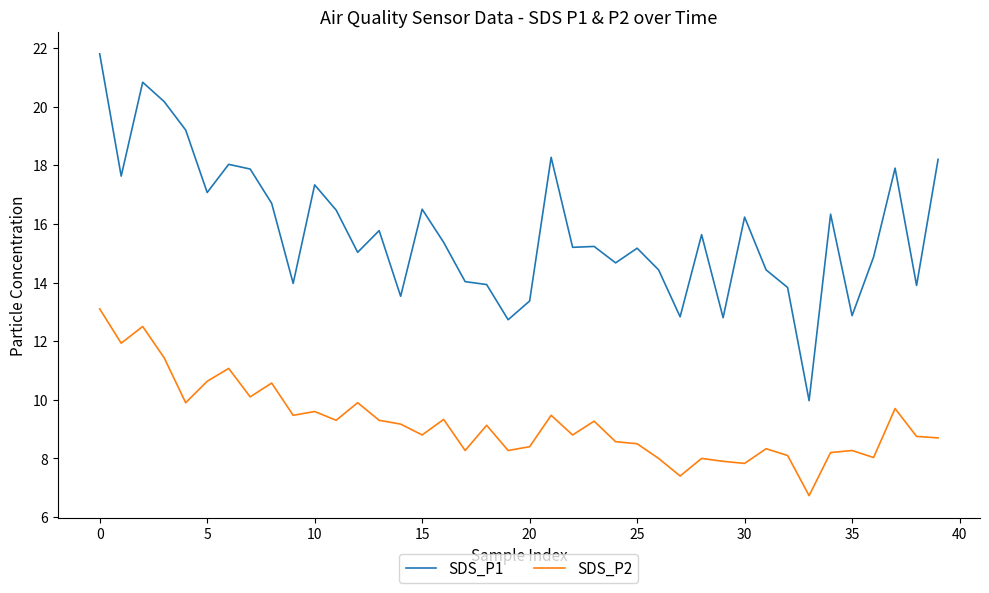

True or false: SDS_P2 and SDS_P1 cross at least once.

False